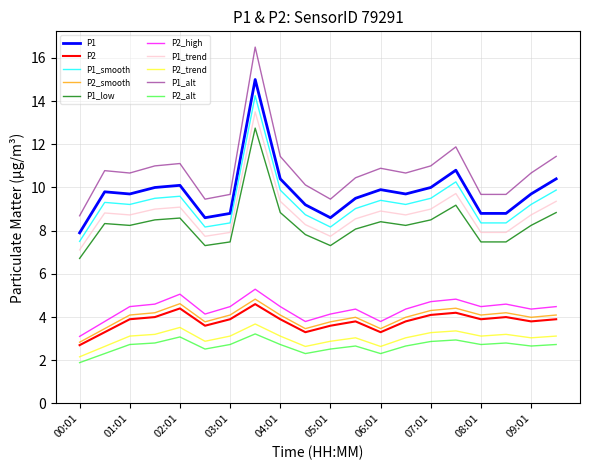

List the series in order of their peak value, lowest first.

P2_alt, P2_trend, P2, P2_smooth, P2_high, P1_low, P1_trend, P1_smooth, P1, P1_alt